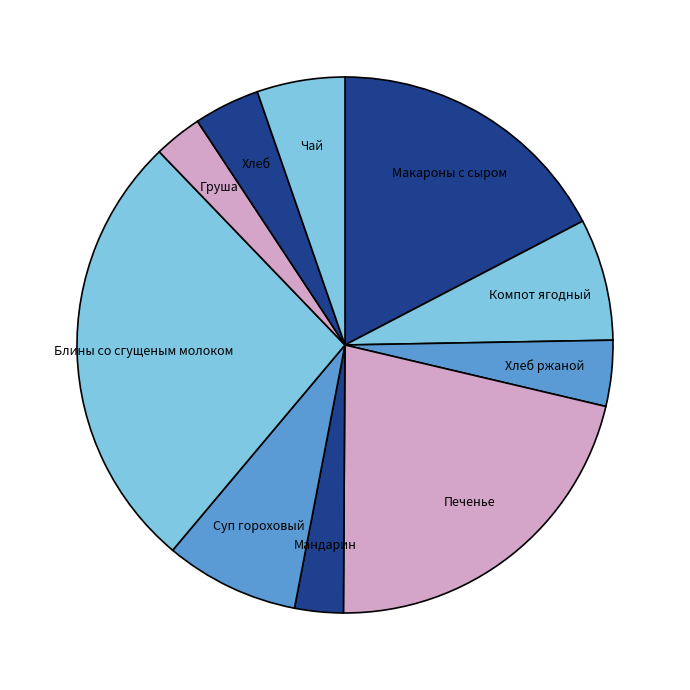

Which has a higher value, Чай or Компот ягодный?

Компот ягодный